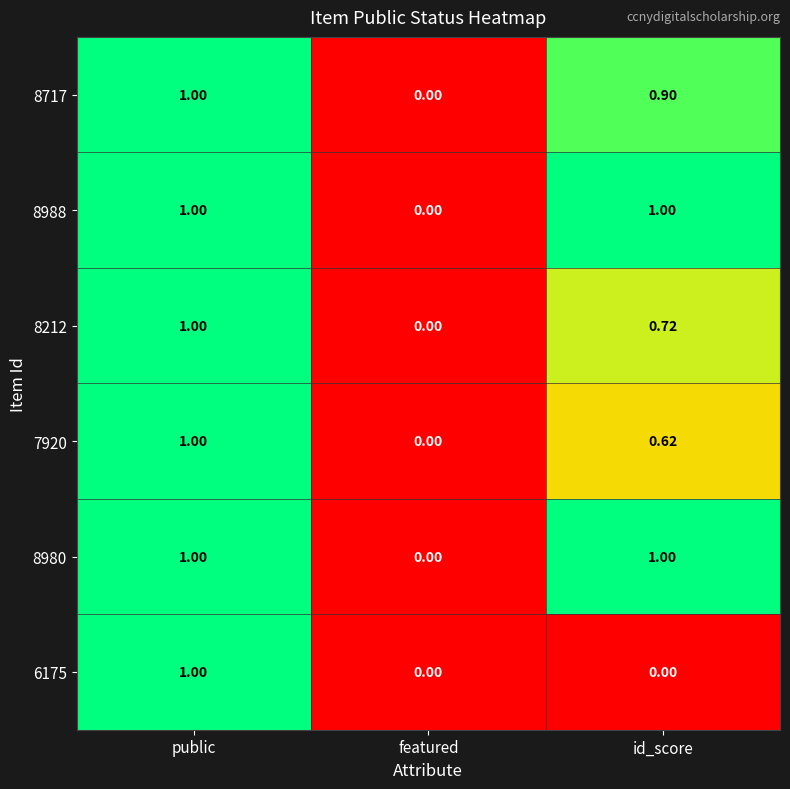

At which label is 7920 closest to 0?

featured